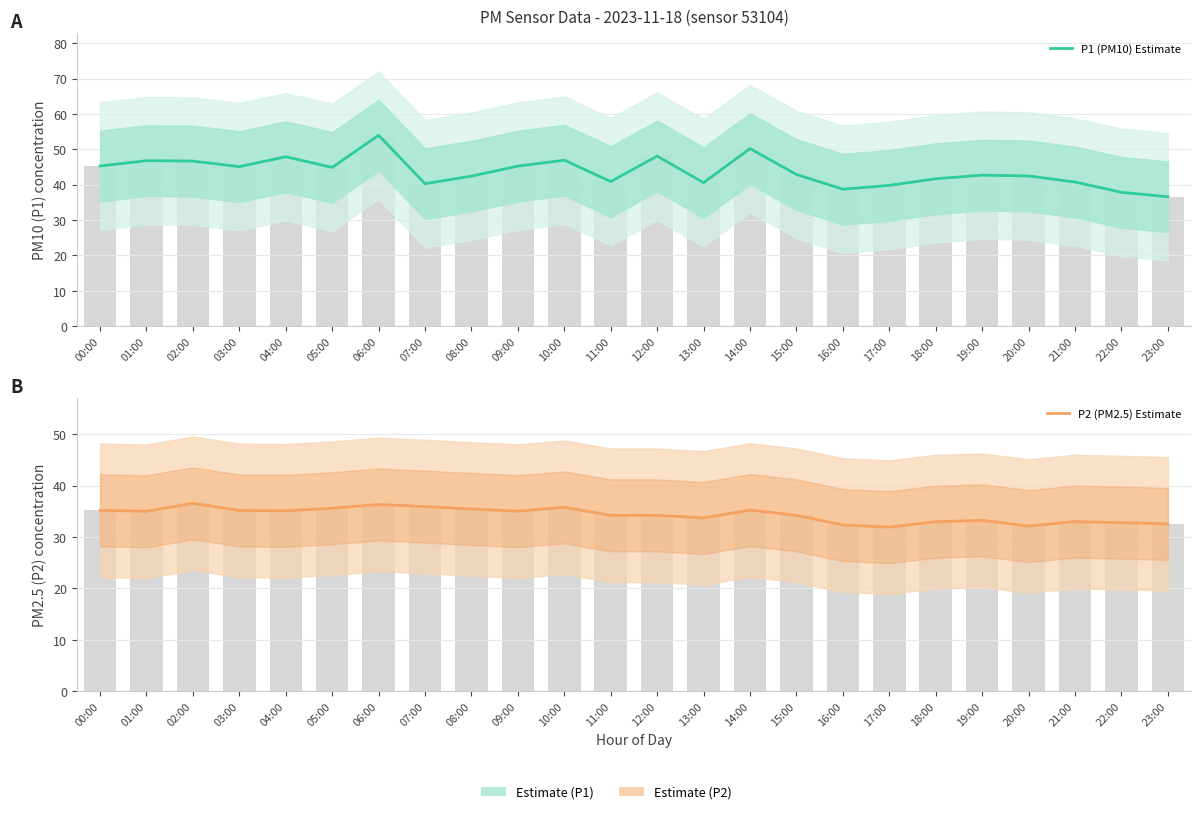

What is the difference between the maximum and minimum values in the P2 (PM2.5) Estimate series?

4.6